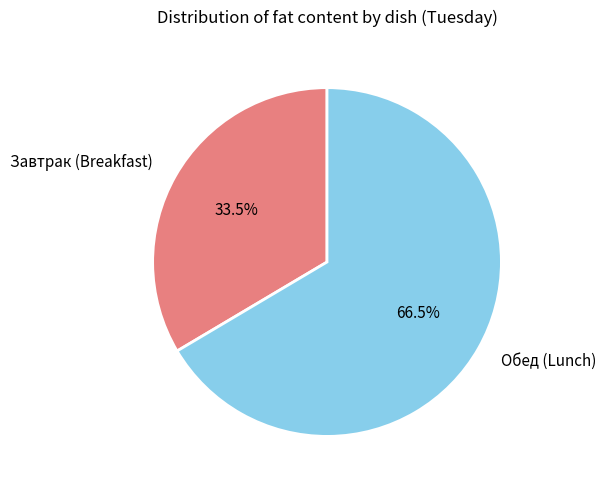

How many segments does this pie chart have?

2